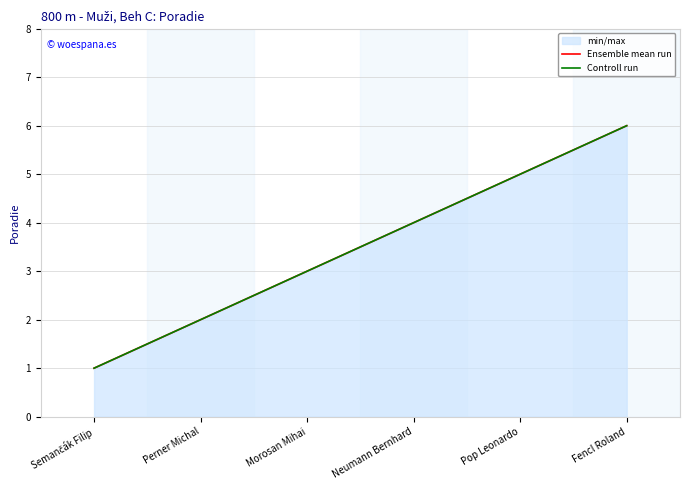

True or false: Ensemble mean run has more than 1 interior local peaks.

False